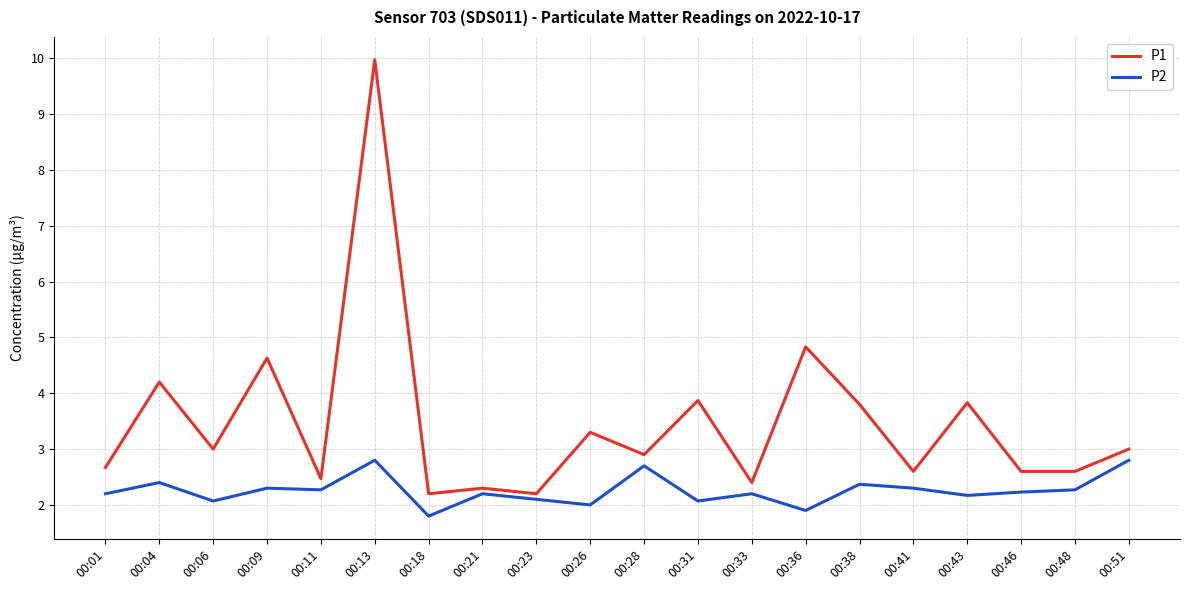

True or false: P1 and P2 cross at least once.

False